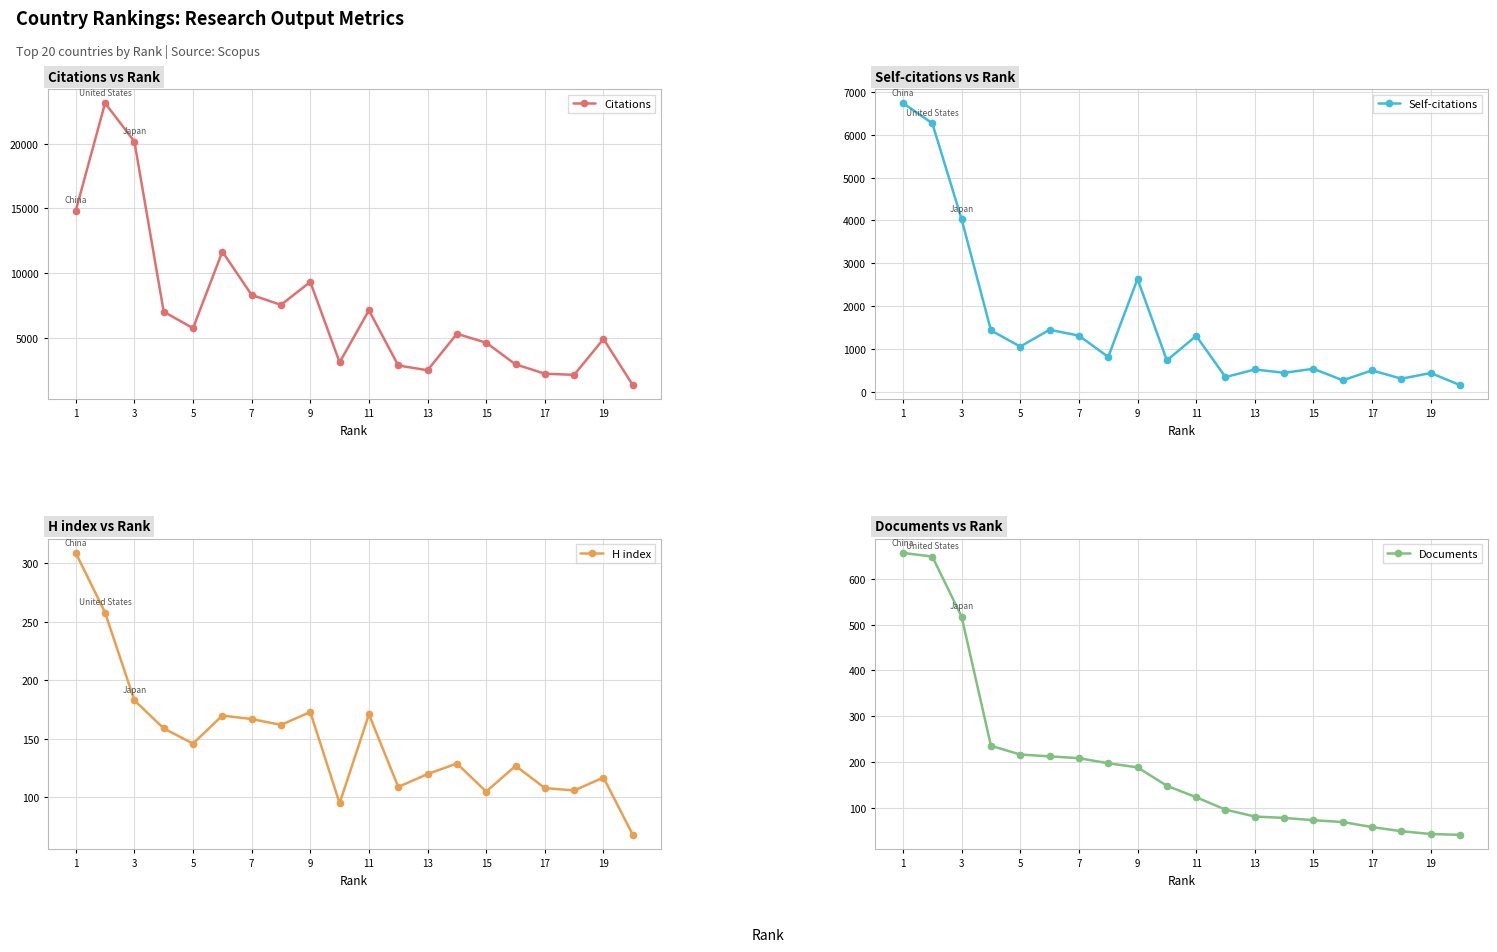

In Citations, how many points are lower than both neighbors (excluding endpoints)?

5